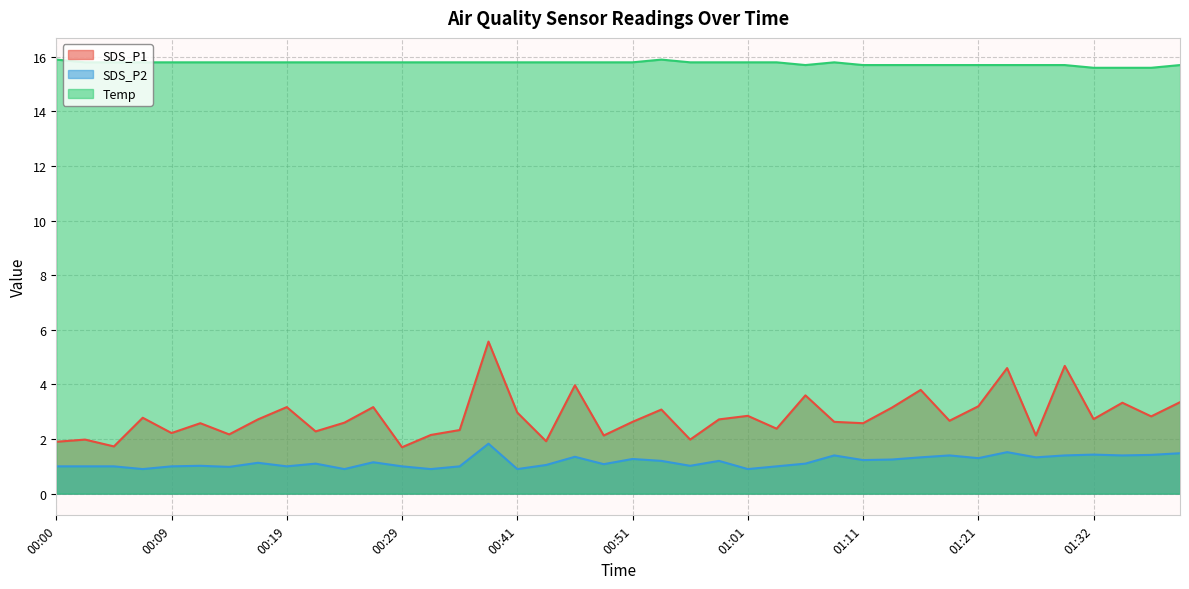

Which label corresponds to the largest value in the chart?

00:00